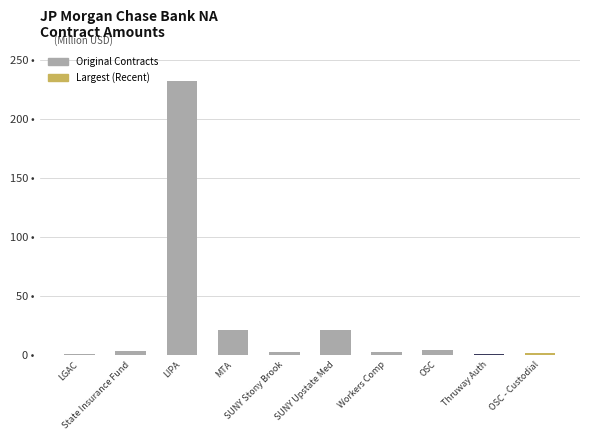

List the labels in order of value, largest first.

LIPA, SUNY Upstate Med, MTA, OSC, State Insurance Fund, Workers Comp, SUNY Stony Brook, OSC - Custodial, LGAC, Thruway Auth